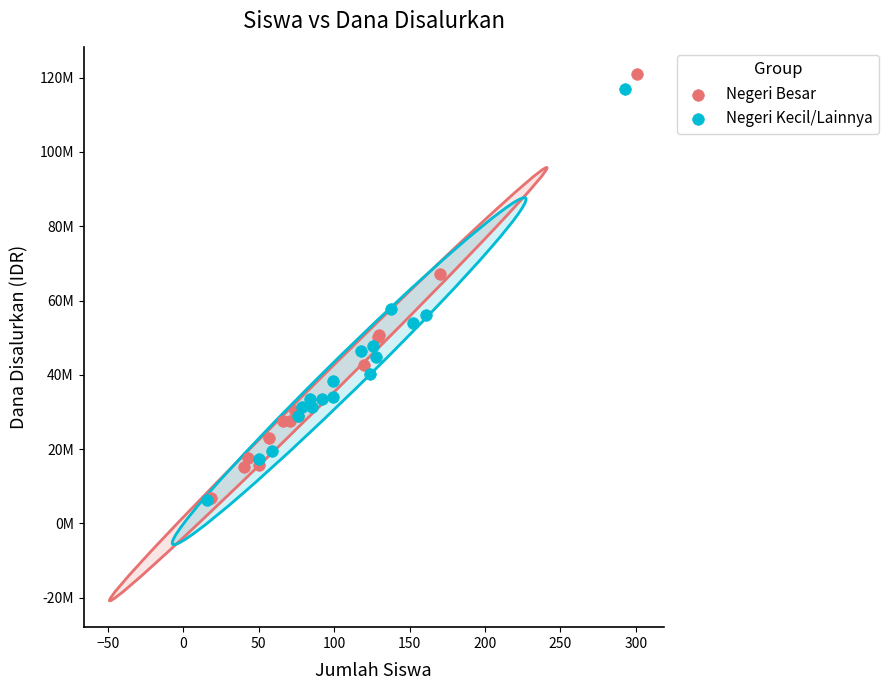

What are all the series names shown in the legend?

Negeri Besar, Negeri Kecil/Lainnya